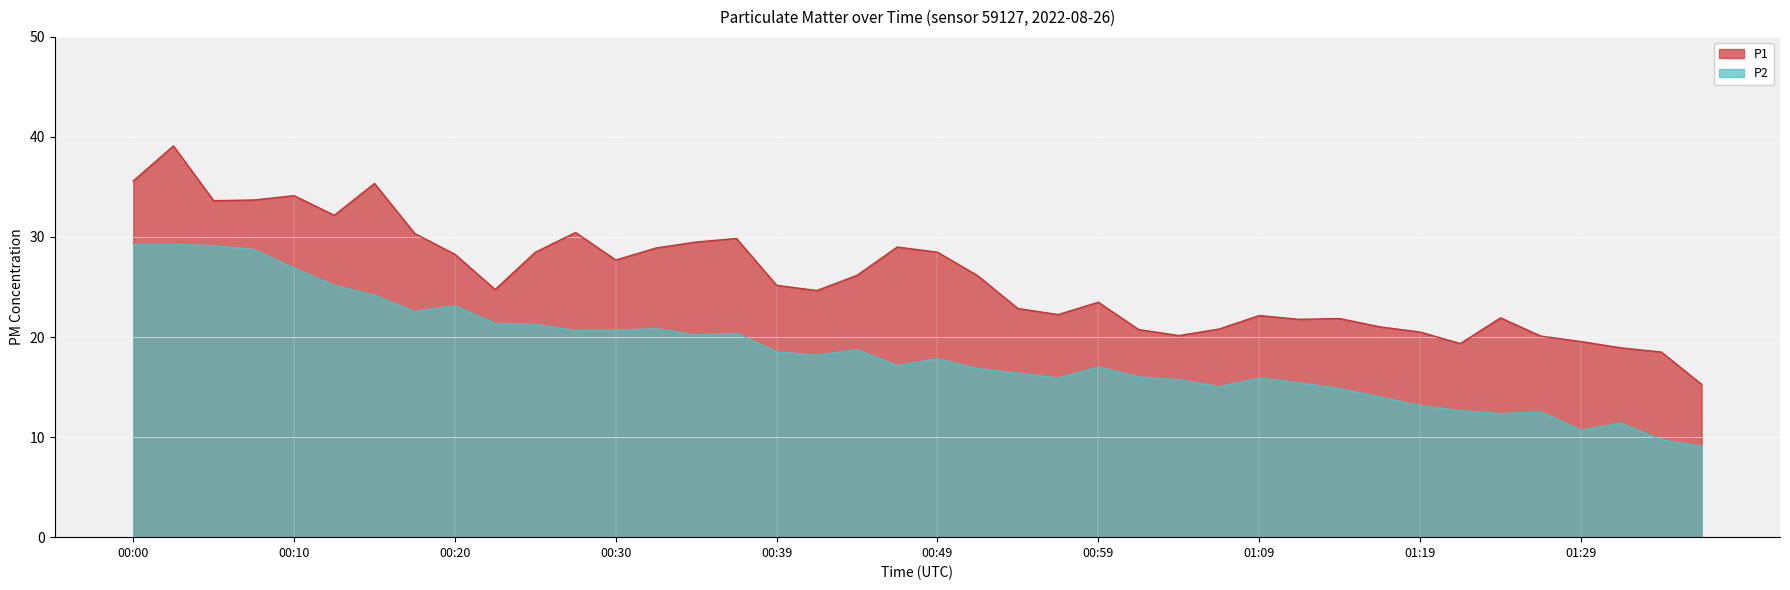

How many lines are shown in the chart?

2